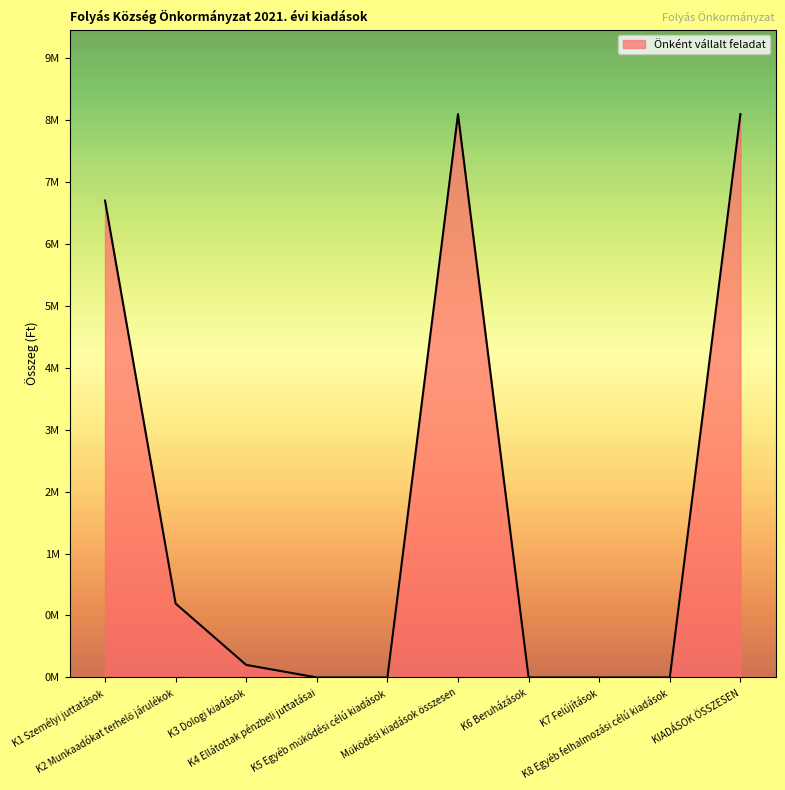

At which label is the value closest to 4489000?

K1 Személyi juttatások